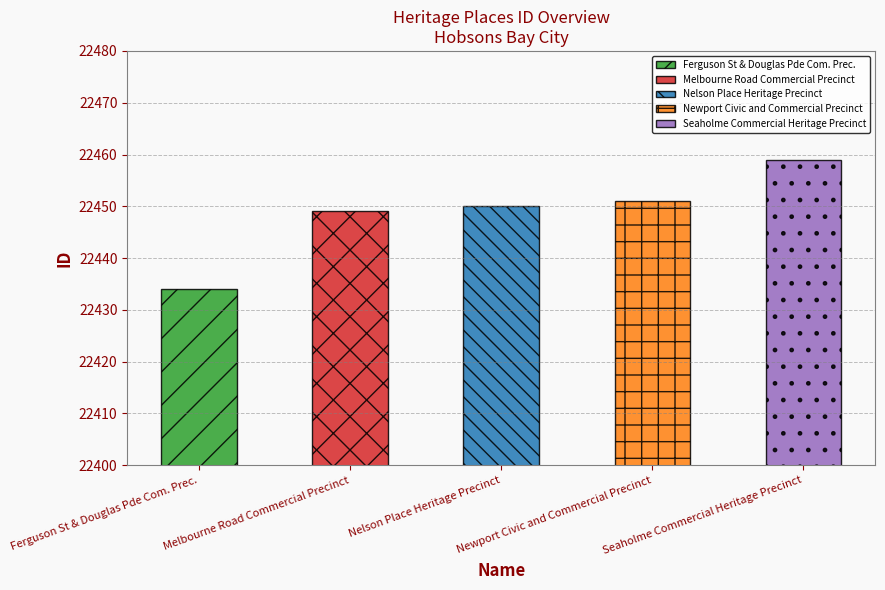

The chart shows a value of 22434 at Ferguson St & Douglas Pde Com. Prec.. True or false?

True